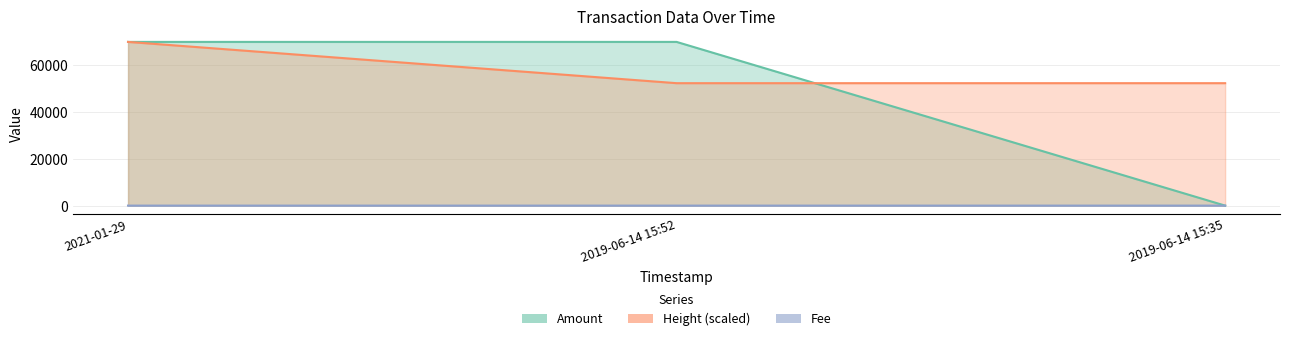

The Amount series shows 0.2 at 2019-06-14 15:35. True or false?

False